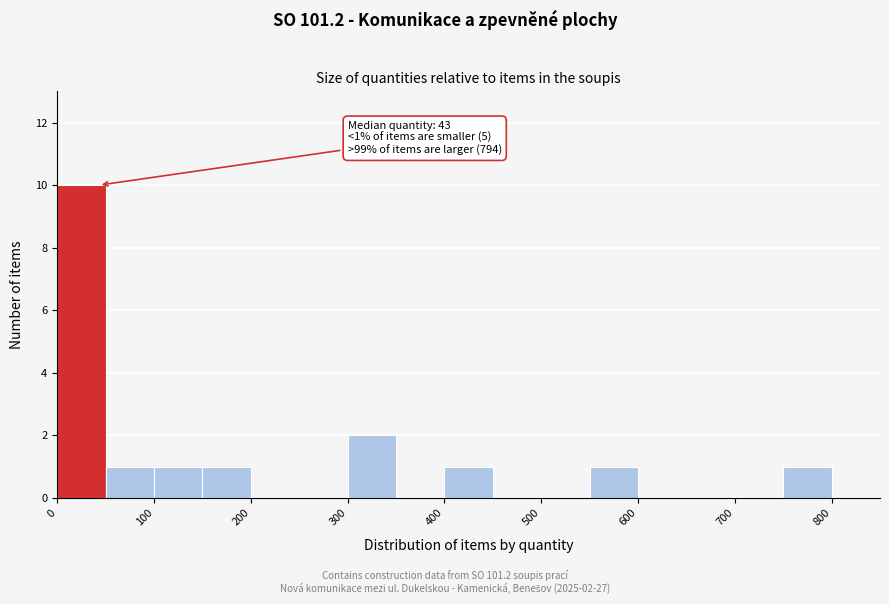

Which range on the x-axis has the tallest bar?

0 to 50